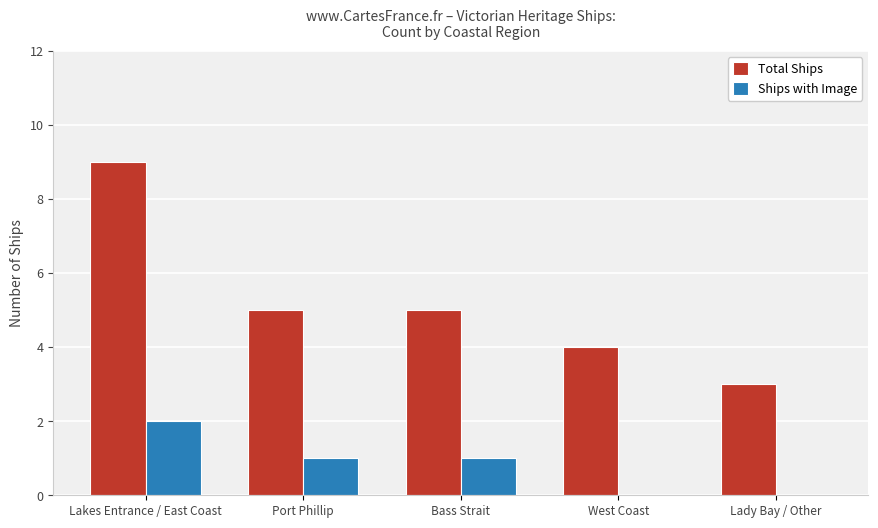

Which series has the largest total across all categories?

Total Ships